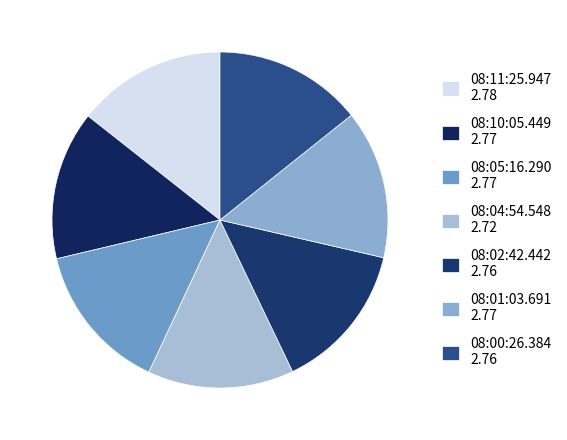

How many segments does this pie chart have?

7